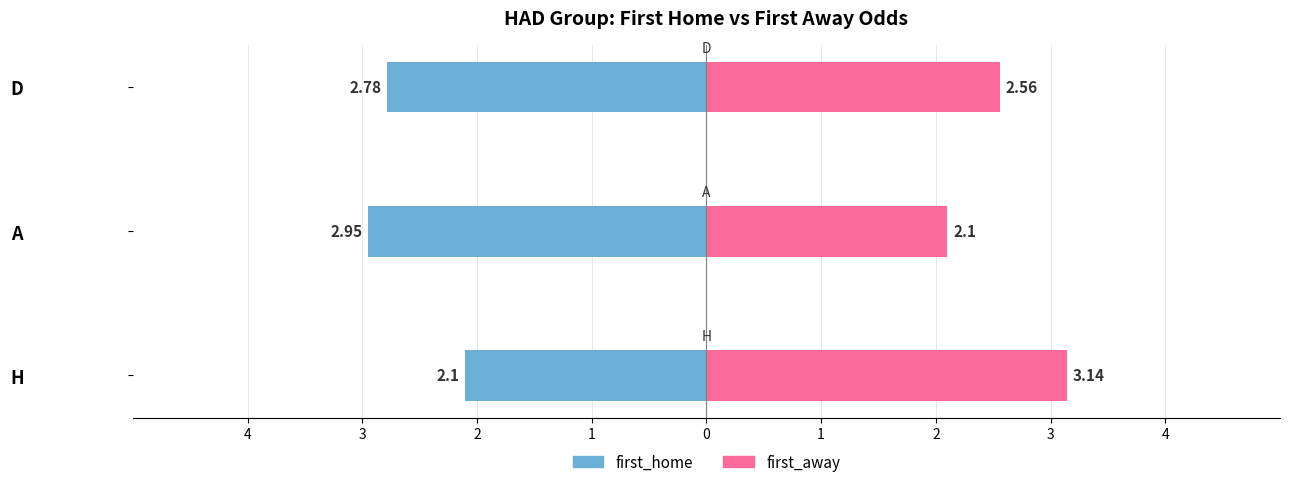

What is the highest value of the first_home series?

-2.1